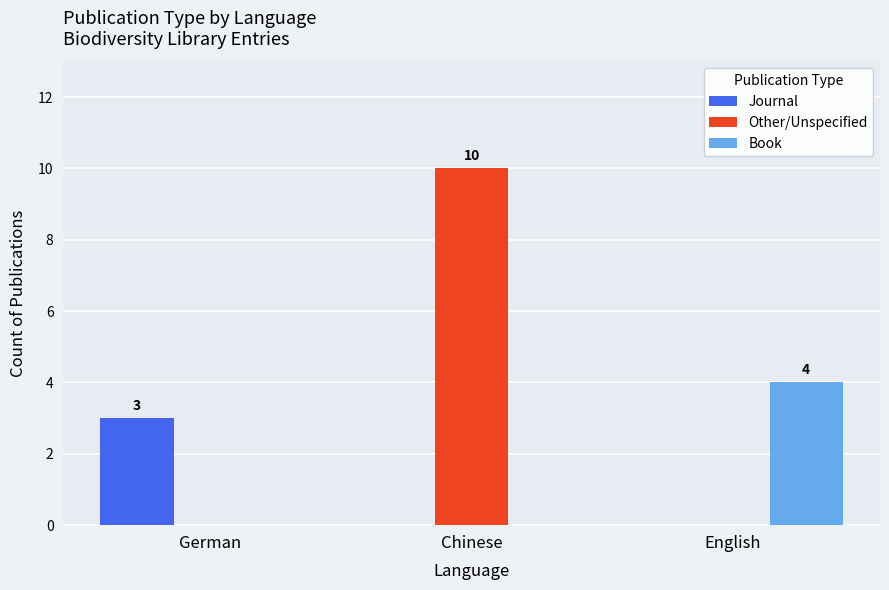

Are the bars grouped side by side (vs. stacked)?

Yes